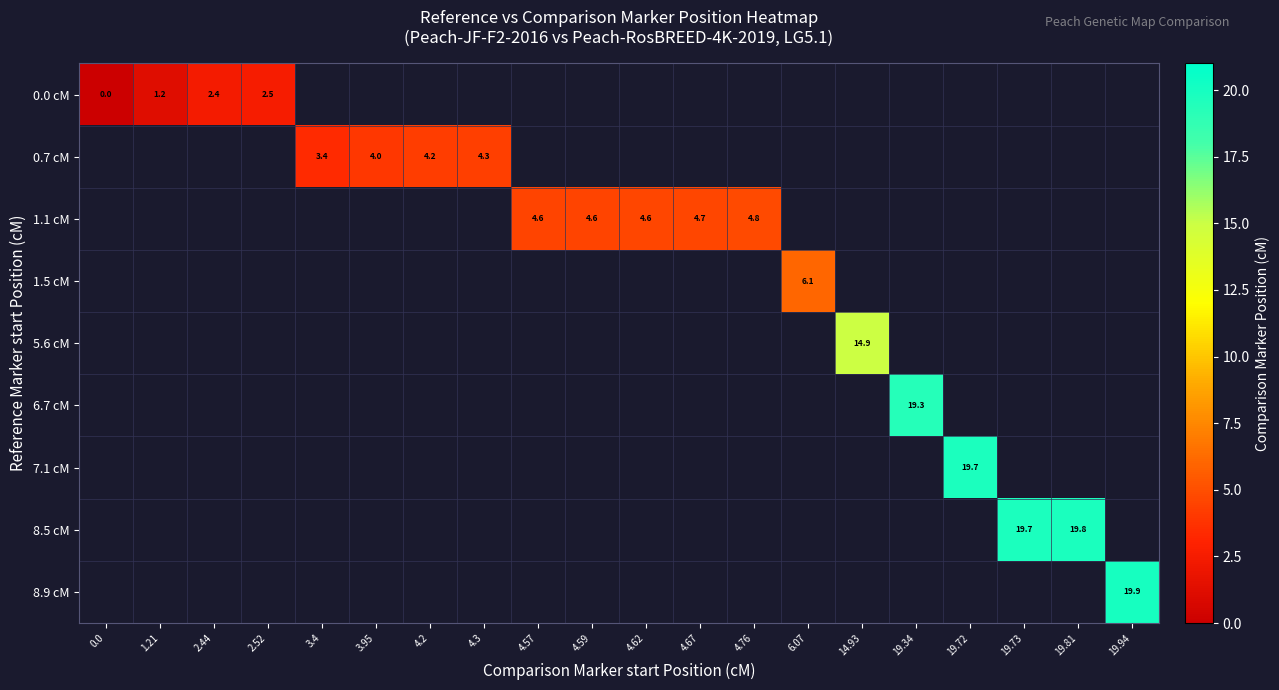

The value of 1.1 cM at 4.57 is 2.3. True or false?

False